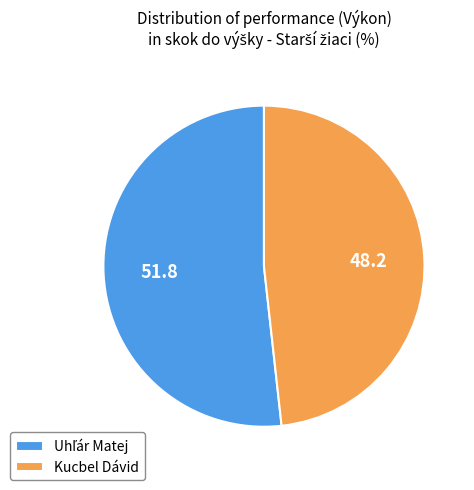

Is there a majority slice in this chart?

Yes